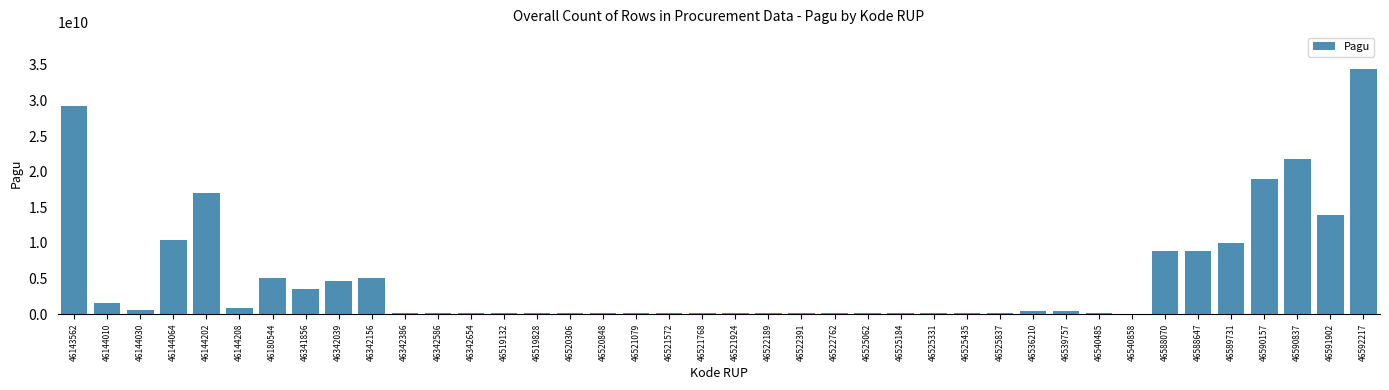

Is it true that the value at 46342156 is 5071625000?

True